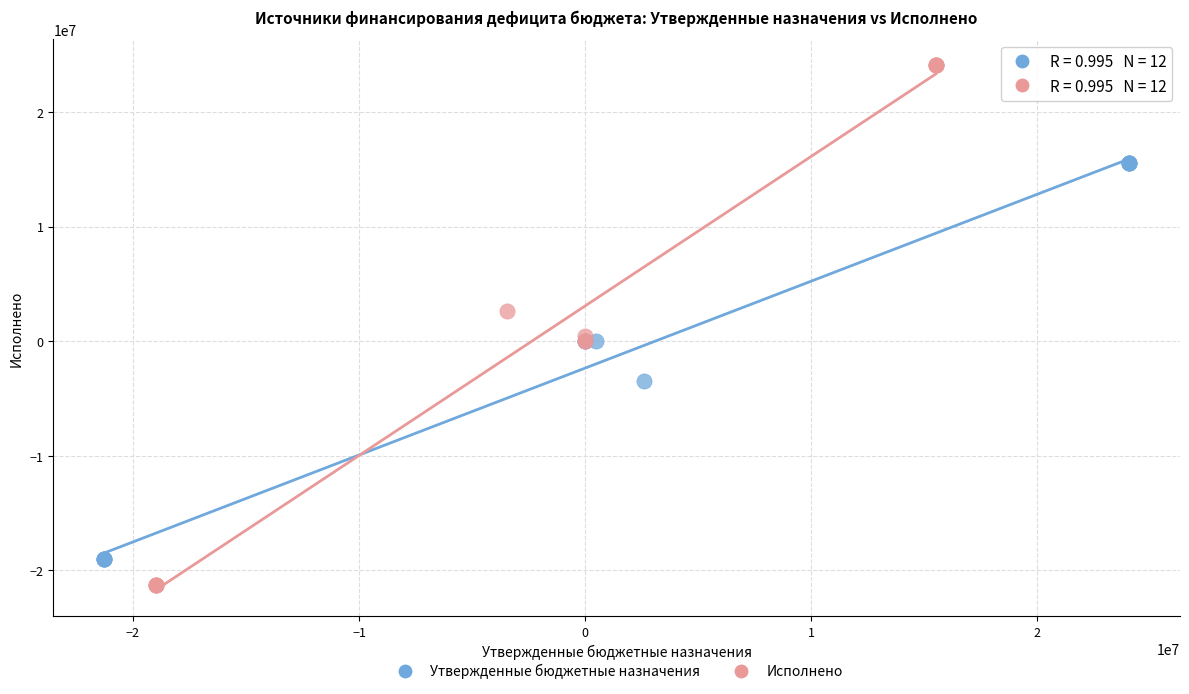

Which series contains the highest Y value?

Исполнено